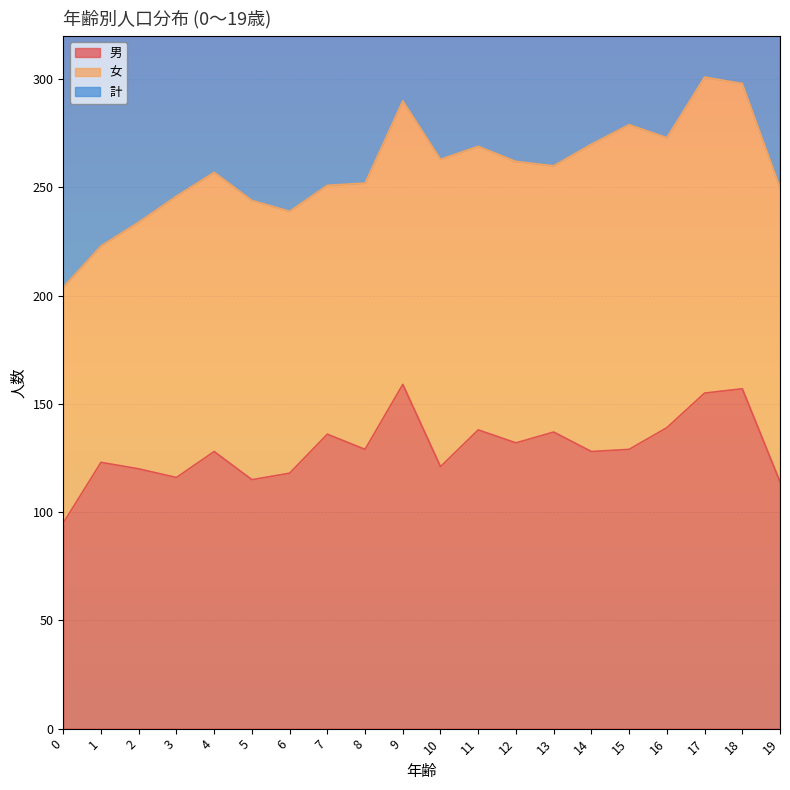

Read the 男 value at 19, to the nearest 10.

110